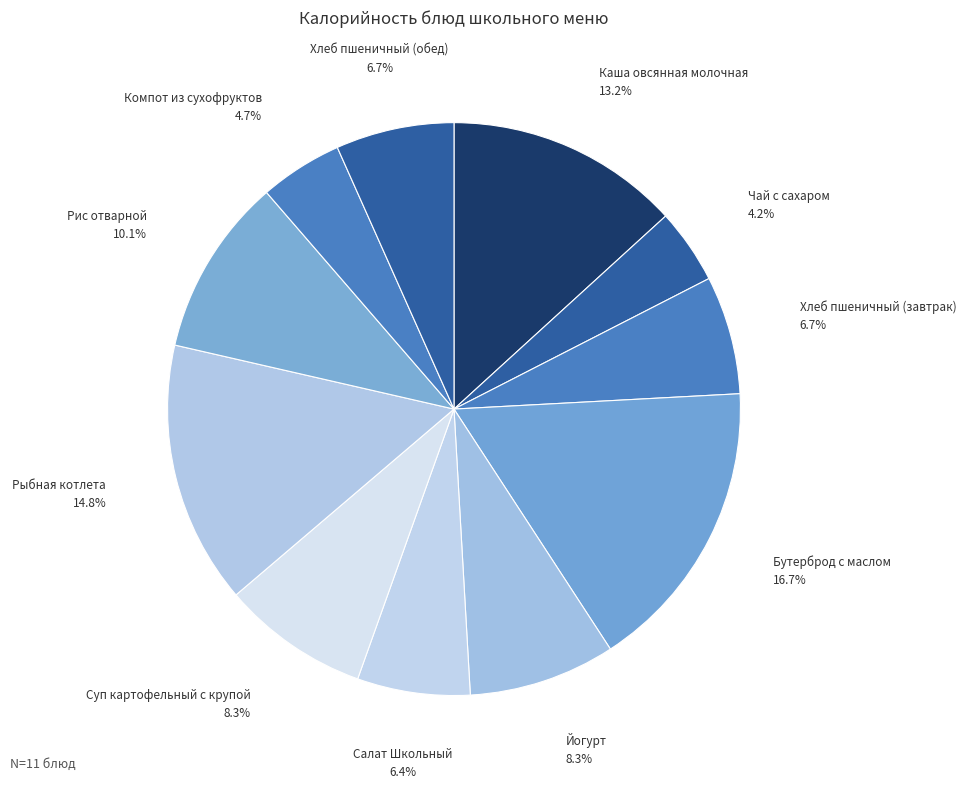

What is the total percentage of Каша овсянная молочная and Суп картофельный с крупой?

21.5%